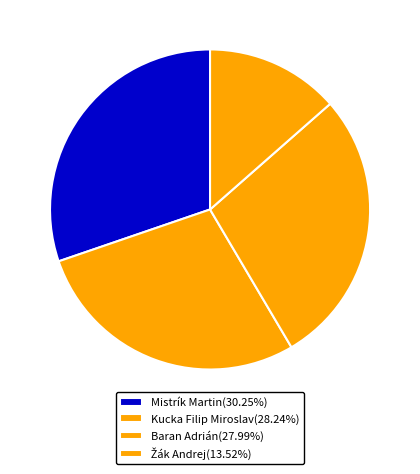

To the nearest percent, what is the combined percentage of Žák Andrej and Mistrík Martin?

44%